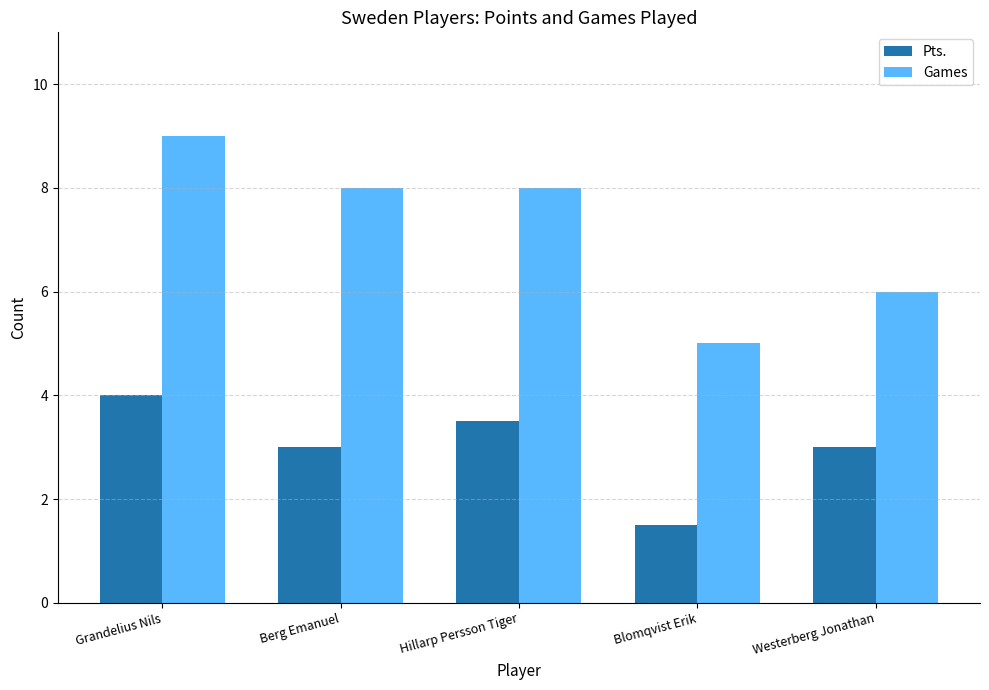

The Games series shows 2.2 at Blomqvist Erik. True or false?

False